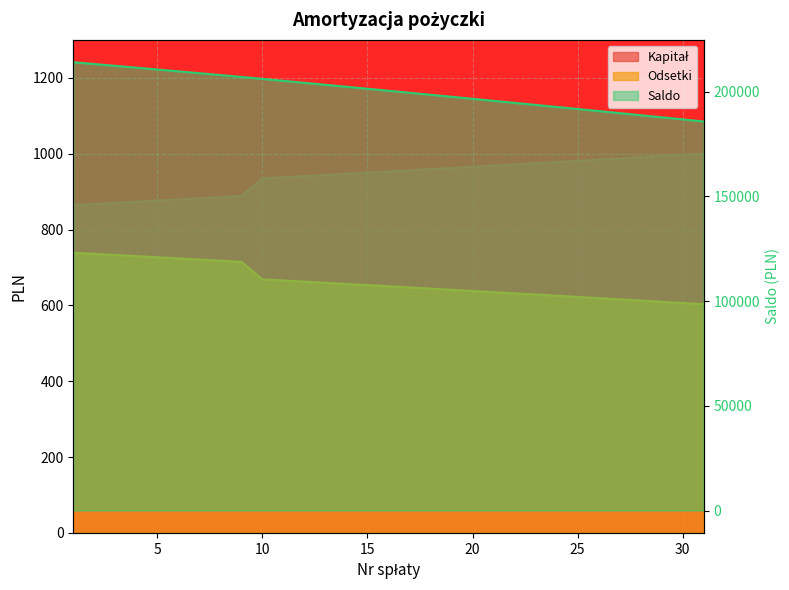

True or false: Odsetki and Kapitał intersect in this chart.

False